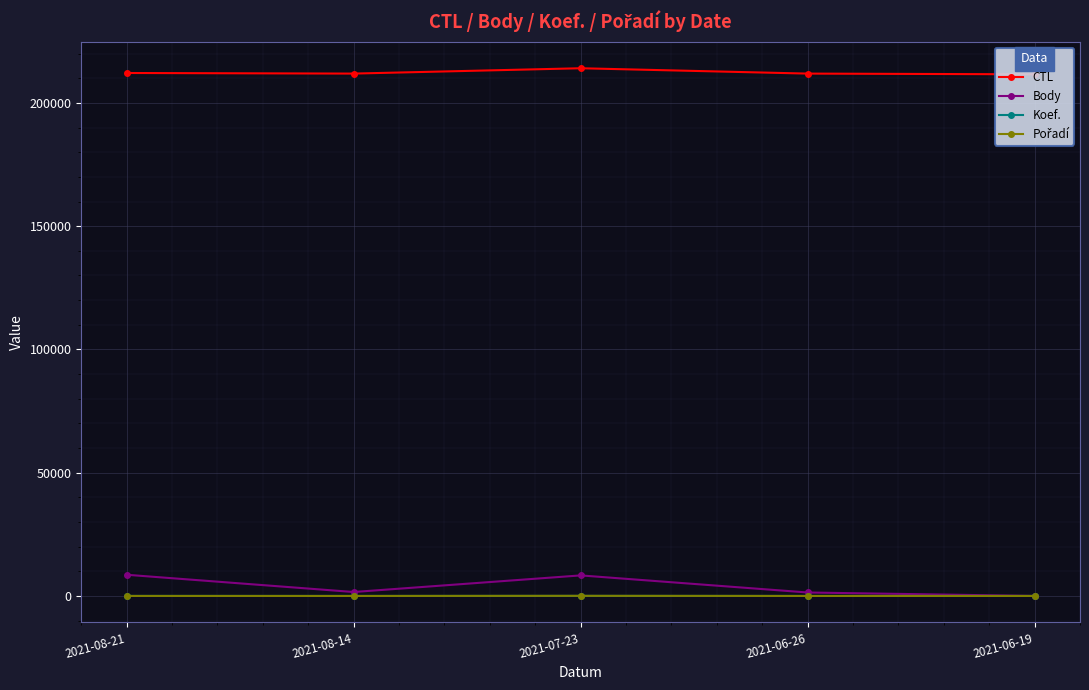

Rank the series at 2021-07-23 from highest to lowest value.

CTL, Body, Pořadí, Koef.